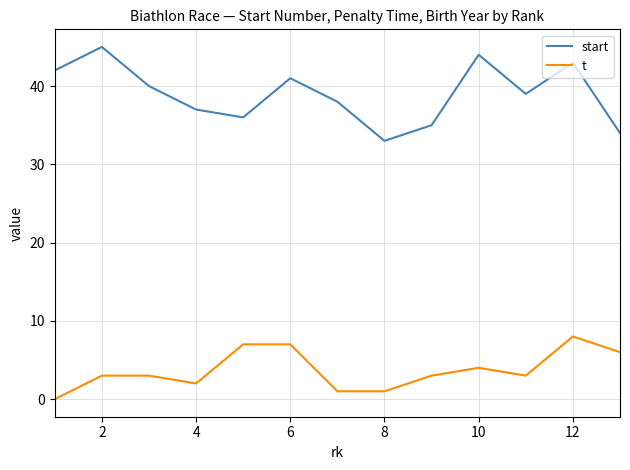

What is the average value of the start series?

39